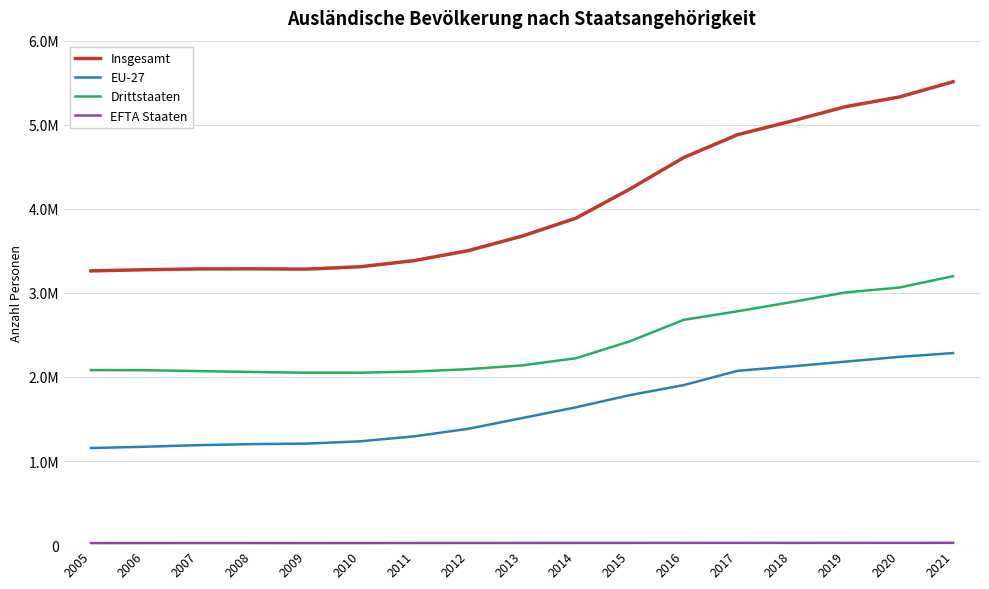

Does the chart display data point markers on the line(s)?

No